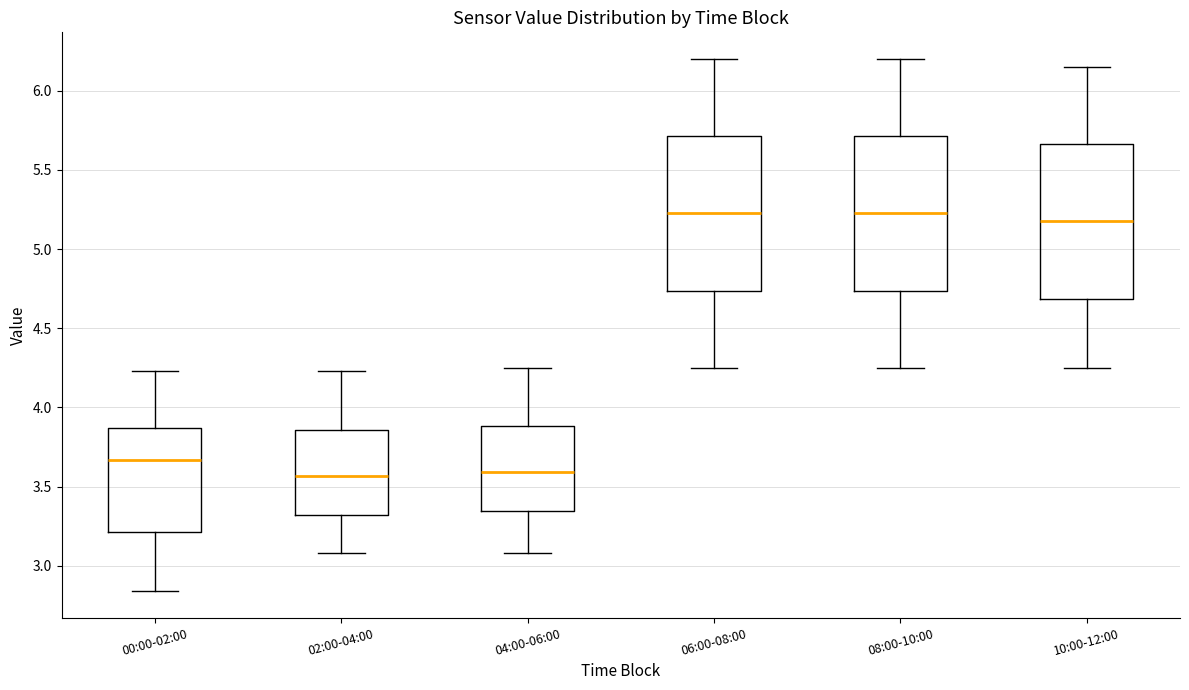

Where does the lower whisker of the box for 04:00-06:00 end on the y-axis? The values are not printed on the chart, so give them approximately, as read against the axis.

3.10